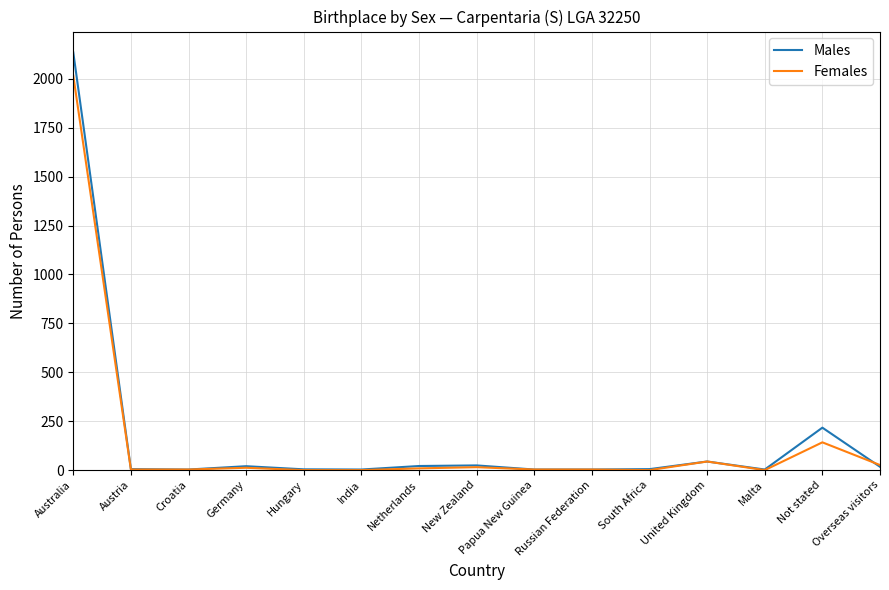

What position from the right is Croatia?

13